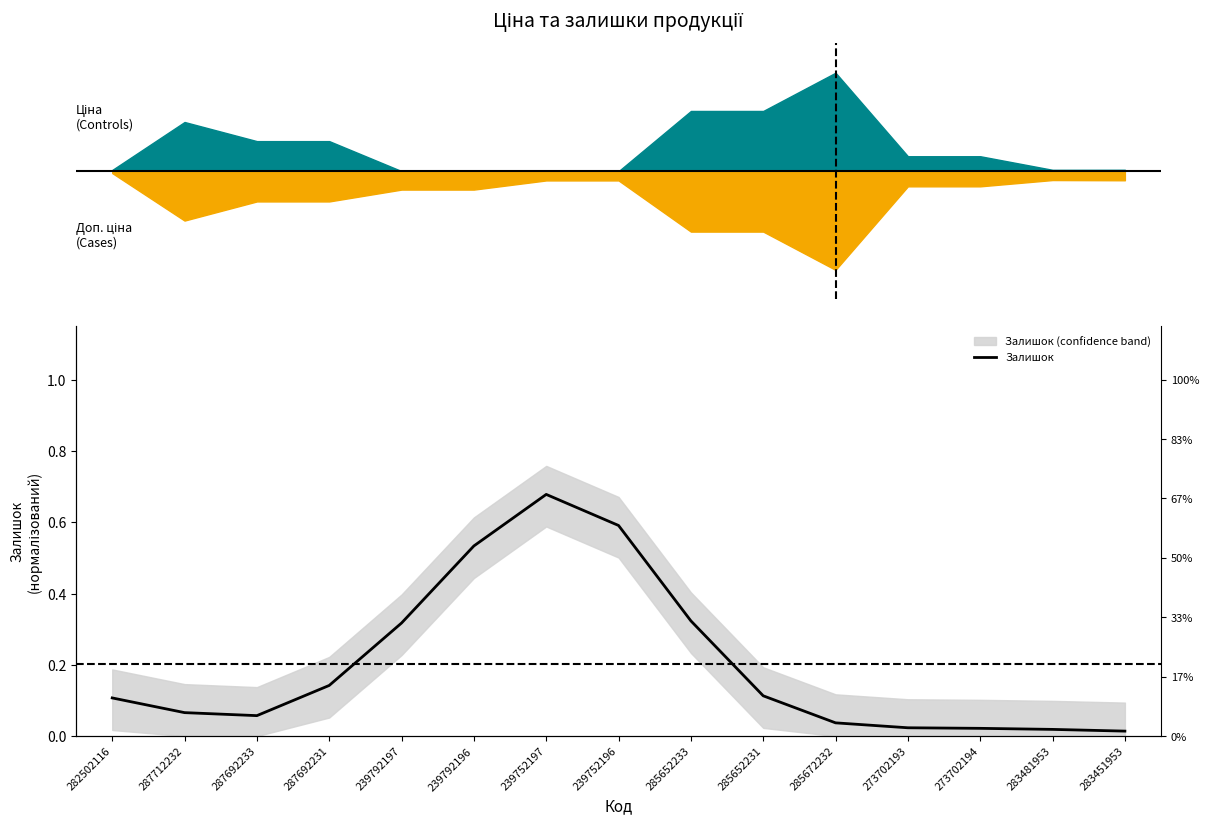

What position from the right is 283481953?

2